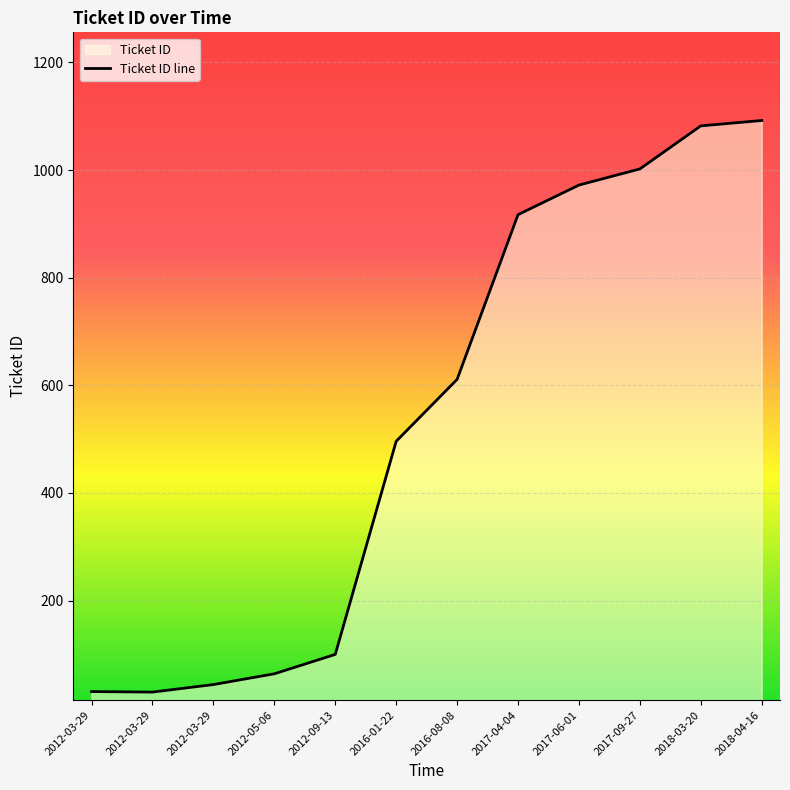

Does the chart display data point markers on the line(s)?

No